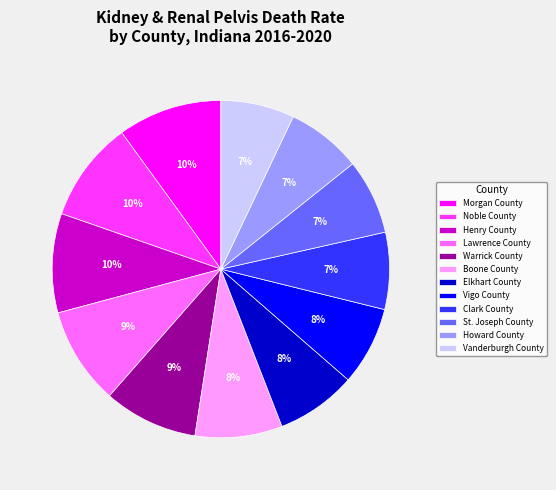

Do St. Joseph County and Warrick County together represent more than half of the pie?

No